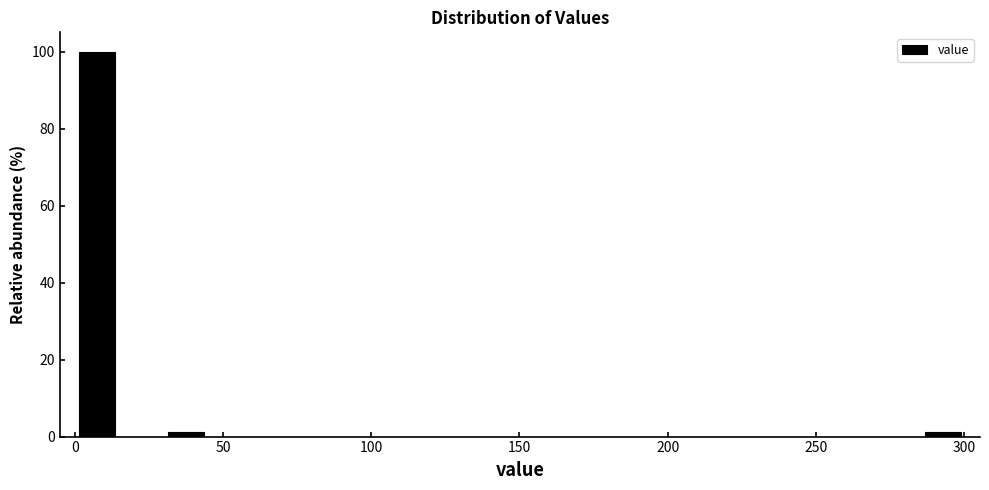

Read against the x-axis, roughly where is the centre of the tallest bar?

10